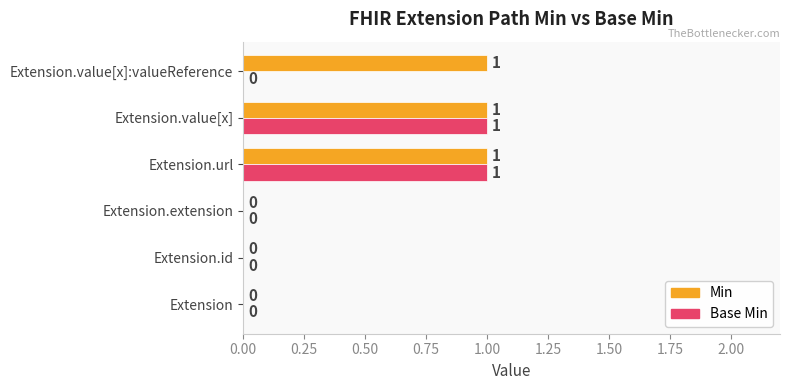

True or false: Min has a value of 1 at Extension.value[x].

True